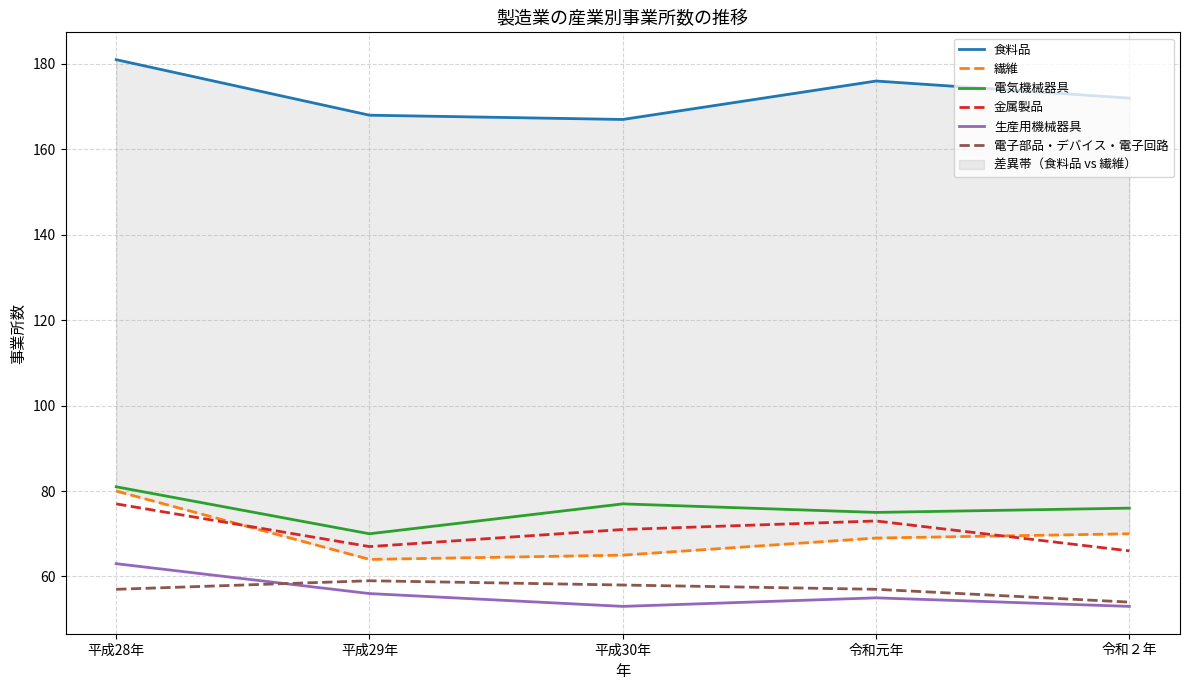

Reading left to right, transcribe all the data shown in this chart.

食料品: 平成28年=181	平成29年=168	平成30年=167	令和元年=176	令和２年=172
繊維: 平成28年=80	平成29年=64	平成30年=65	令和元年=69	令和２年=70
電気機械器具: 平成28年=81	平成29年=70	平成30年=77	令和元年=75	令和２年=76
金属製品: 平成28年=77	平成29年=67	平成30年=71	令和元年=73	令和２年=66
生産用機械器具: 平成28年=63	平成29年=56	平成30年=53	令和元年=55	令和２年=53
電子部品・デバイス・電子回路: 平成28年=57	平成29年=59	平成30年=58	令和元年=57	令和２年=54